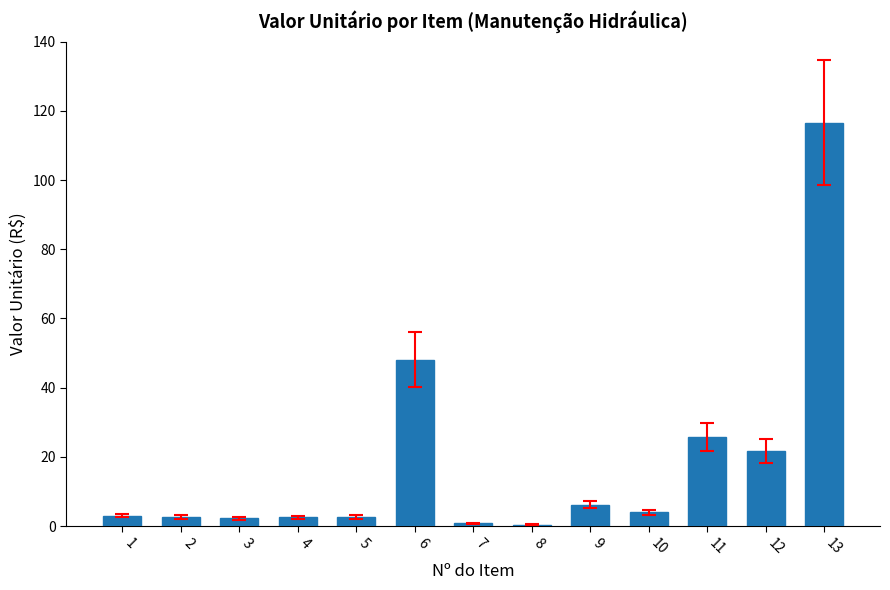

Approximately how many times larger is the value at 3 compared to 11?

0.1